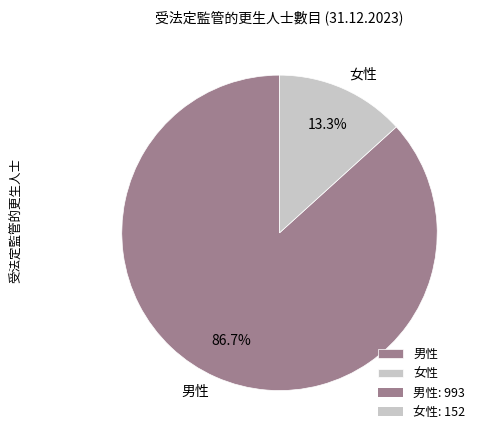

Do 男性 and 女性 together represent more than half of the pie?

Yes